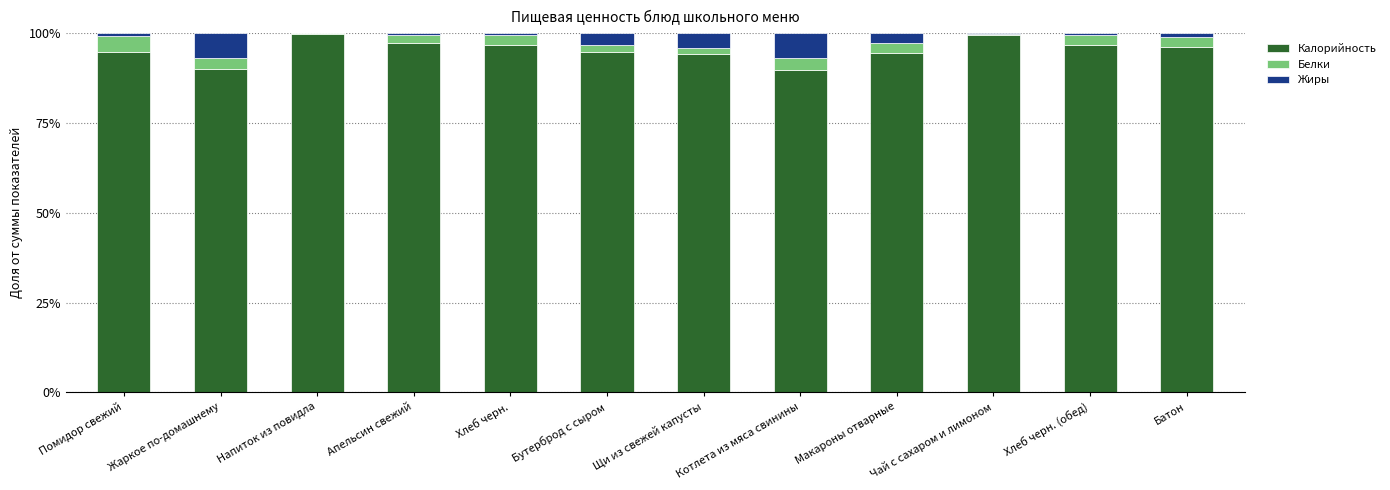

What is the total value across all series at Жаркое по-домашнему?

100.0